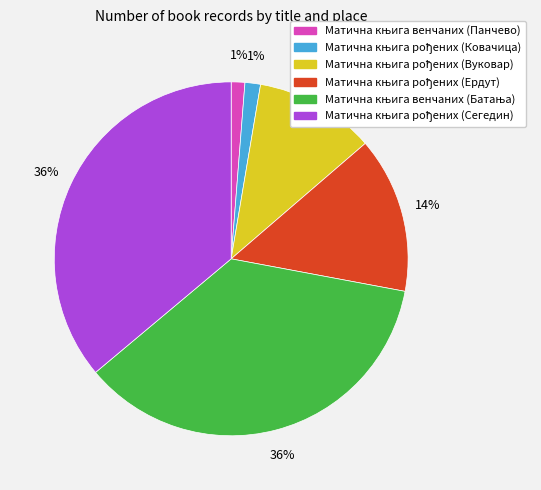

Is there a majority slice in this chart?

No